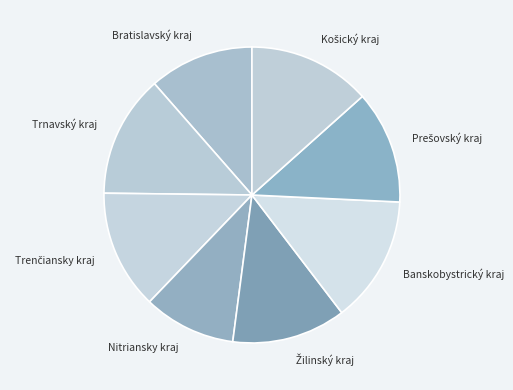

The Nitriansky kraj slice represents 10% of the pie. True or false?

True